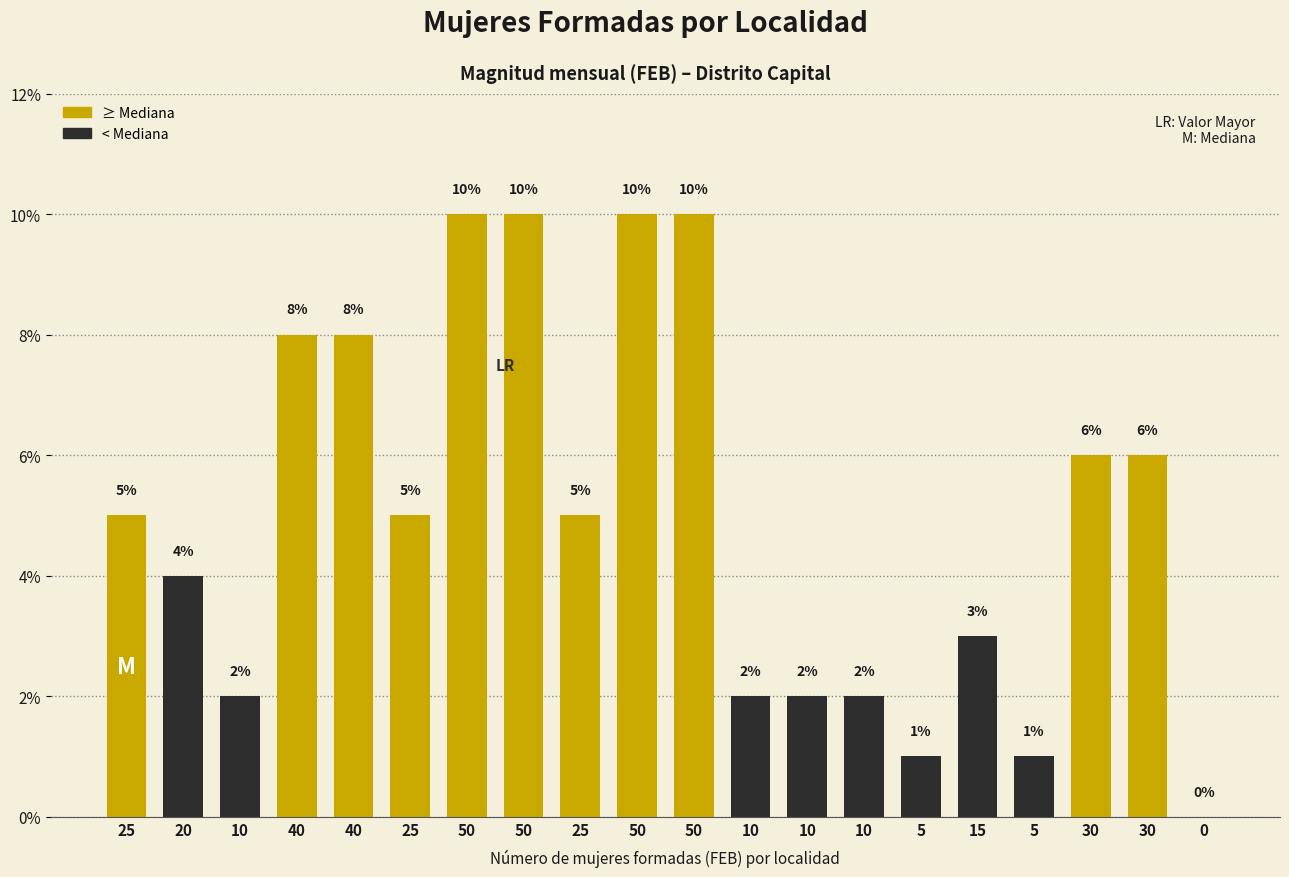

Count the number of data series in this chart.

1